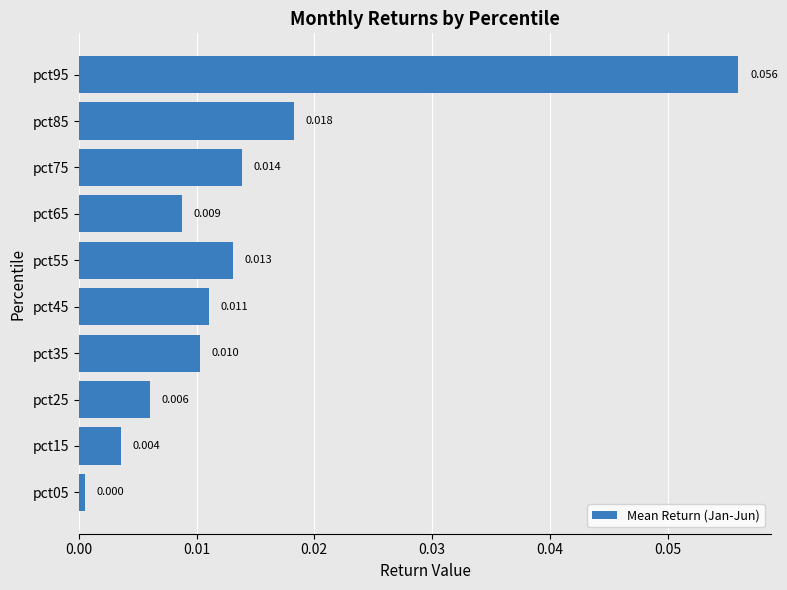

What is the maximum value shown in the chart?

0.1